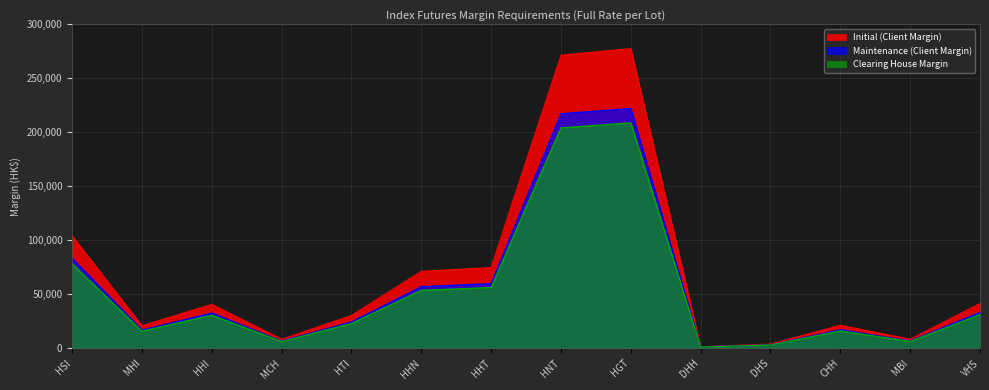

Rank the series at MHI from highest to lowest value.

Initial (Client Margin), Maintenance (Client Margin), Clearing House Margin